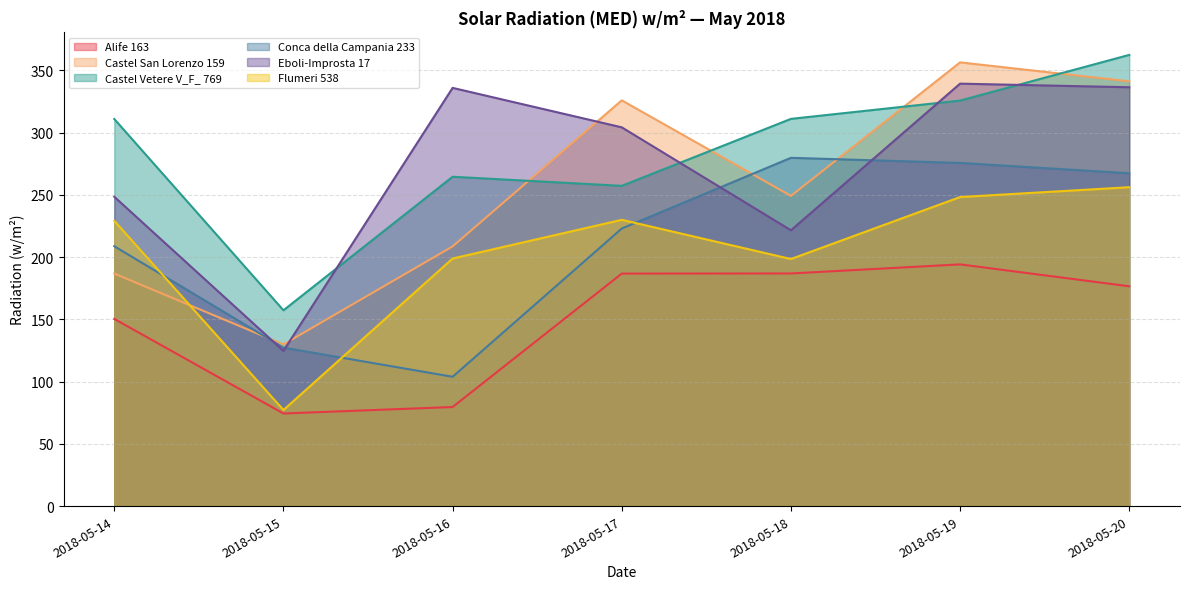

Where is Castel Vetere V_F_ 769 nearest to the value 259?

2018-05-17